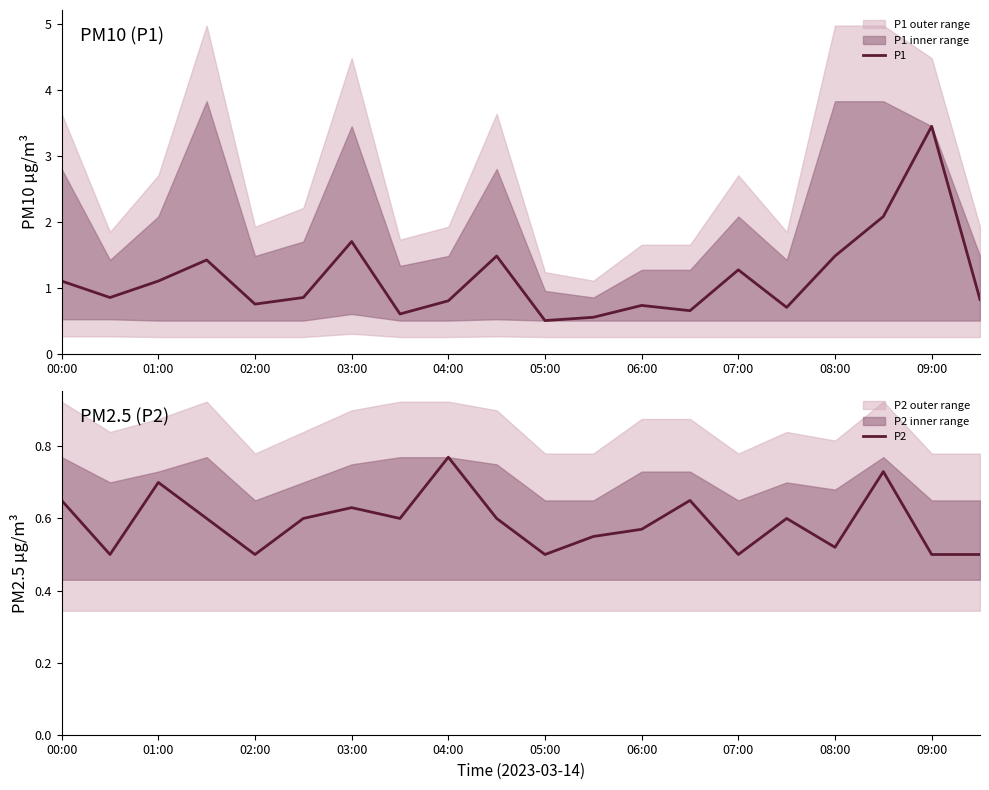

How many lines are shown in the chart?

2